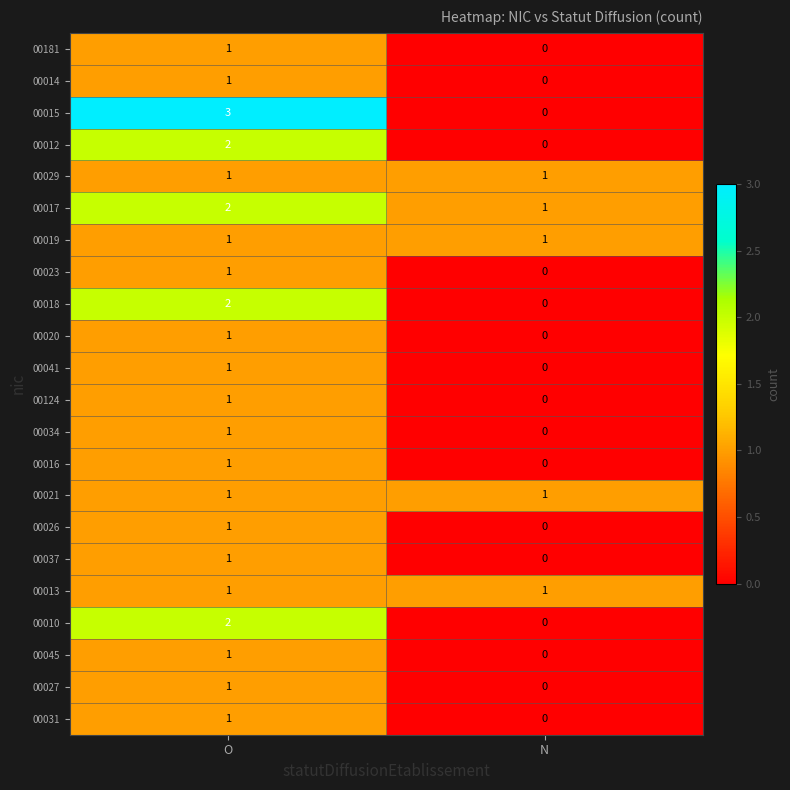

At which label is 00124 closest to 0?

N